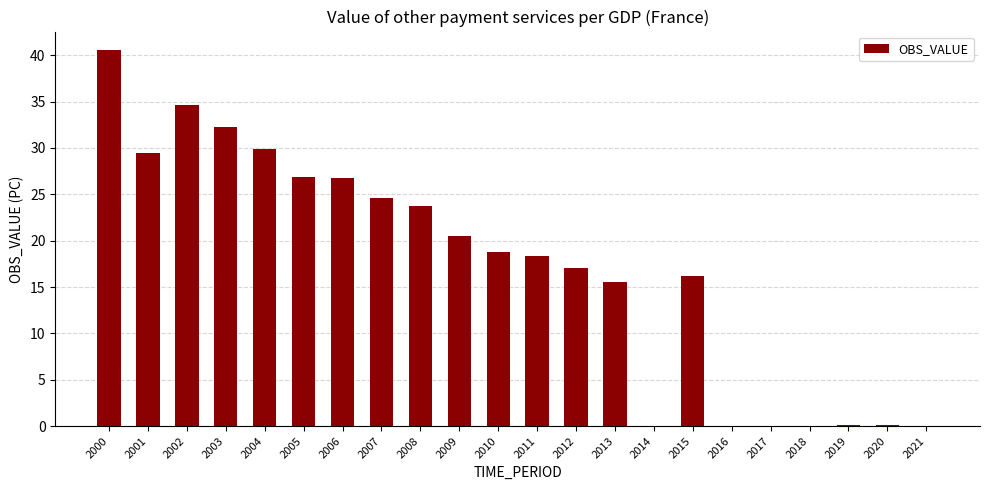

At which category does the chart reach its peak across all series?

2000